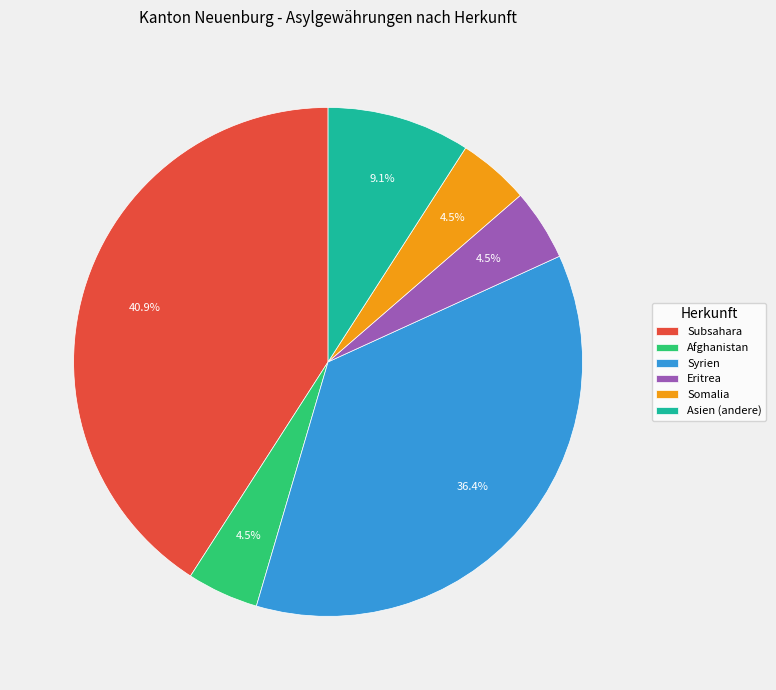

Which has a higher value, Somalia or Subsahara?

Subsahara